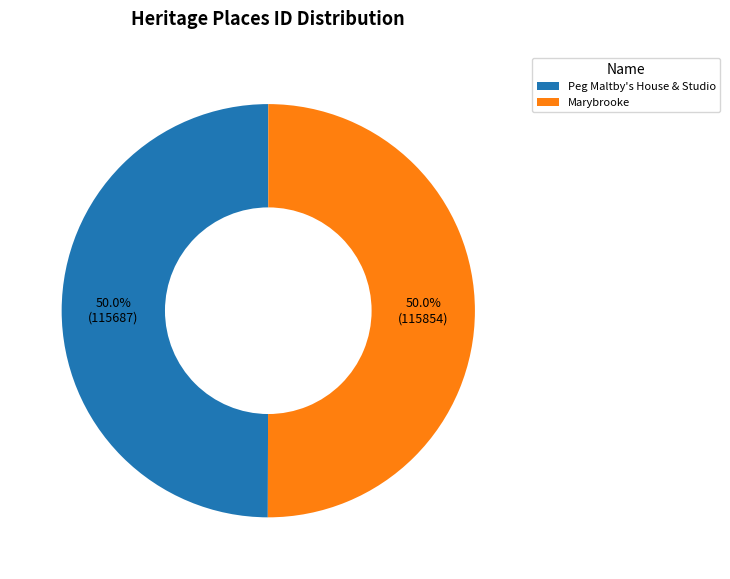

How much of the chart is everything except Marybrooke?

50.0%